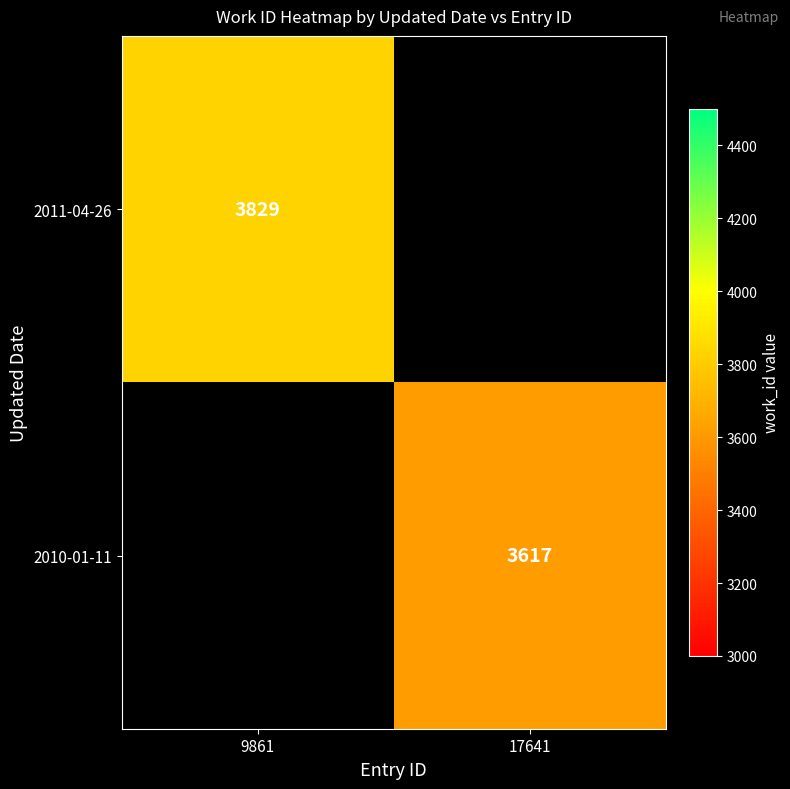

The value of 2011-04-26 at 9861 is 3829. True or false?

True